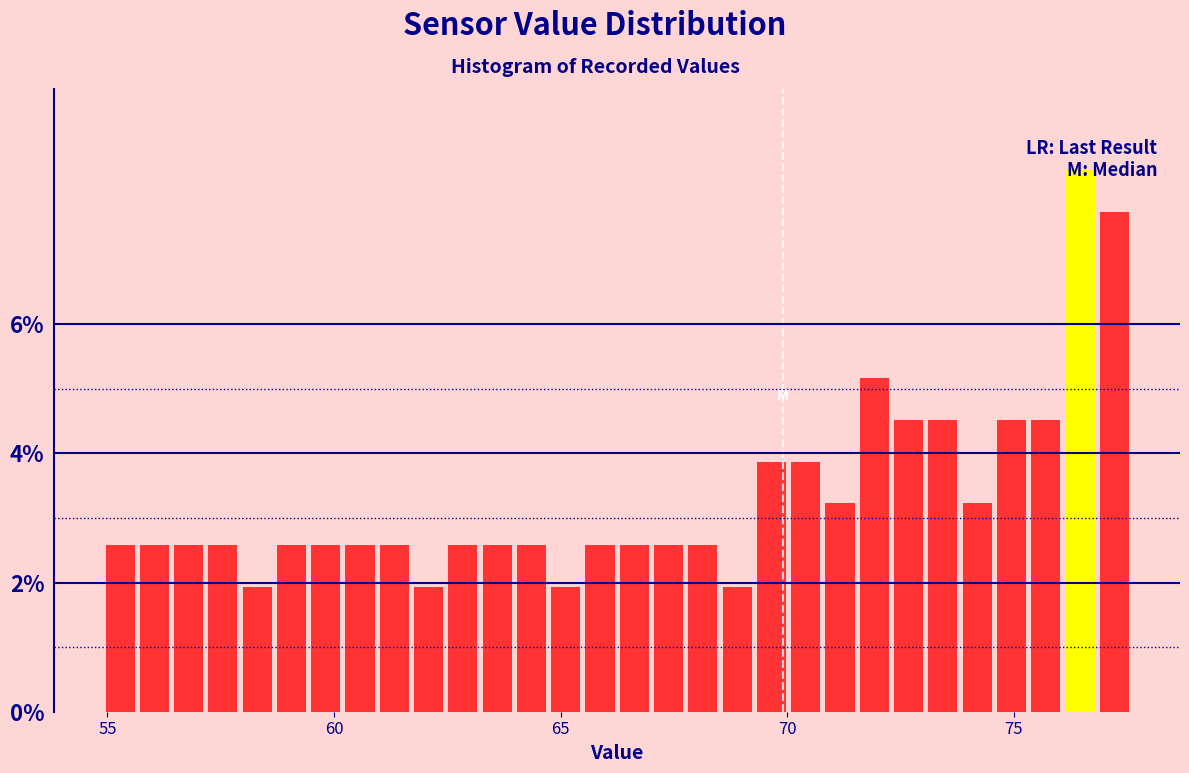

Around what value on the x-axis is the tallest bar? Give the approximate position of its centre, as read against the axis.

76.5